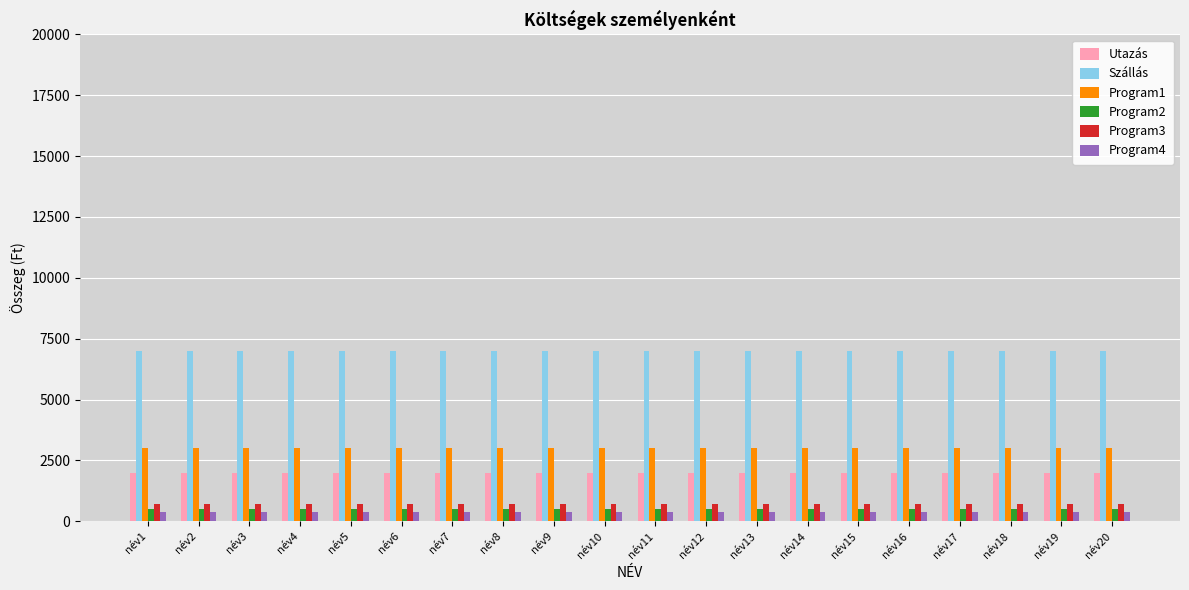

What are all the series names shown in the legend?

Utazás, Szállás, Program1, Program2, Program3, Program4